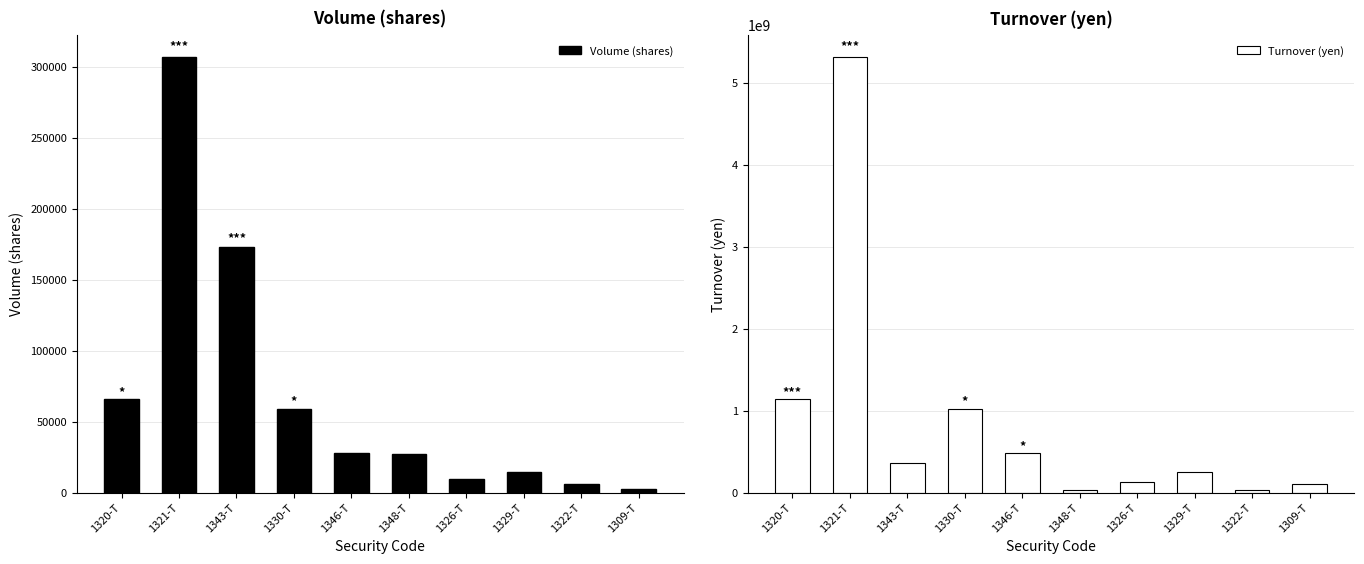

Which series has the largest total across all categories?

Turnover (yen)